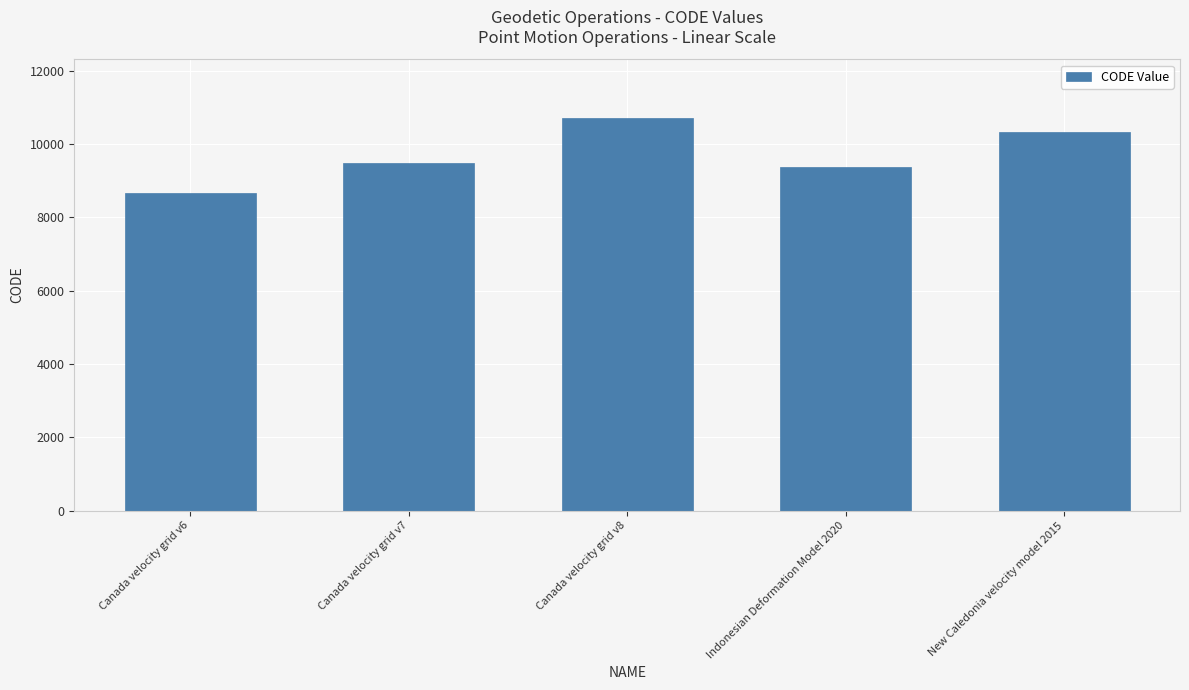

What is the maximum value shown in the chart?

10707